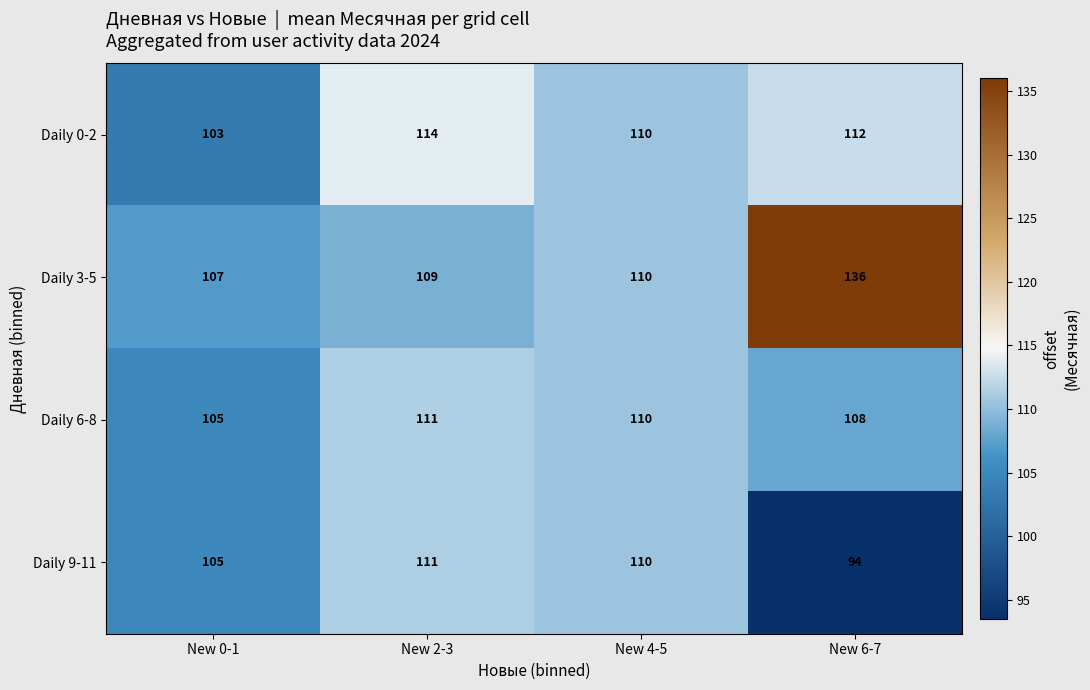

Which label corresponds to the smallest value in the chart?

New 6-7